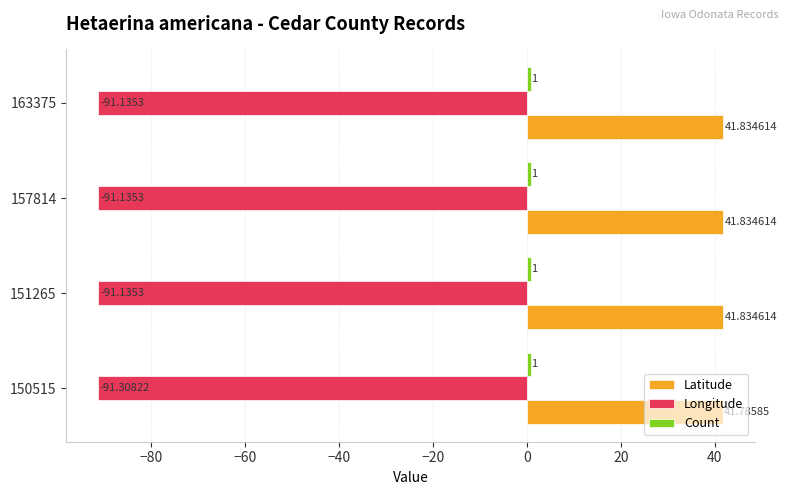

Which series changed the most between 150515 and 163375?

Longitude